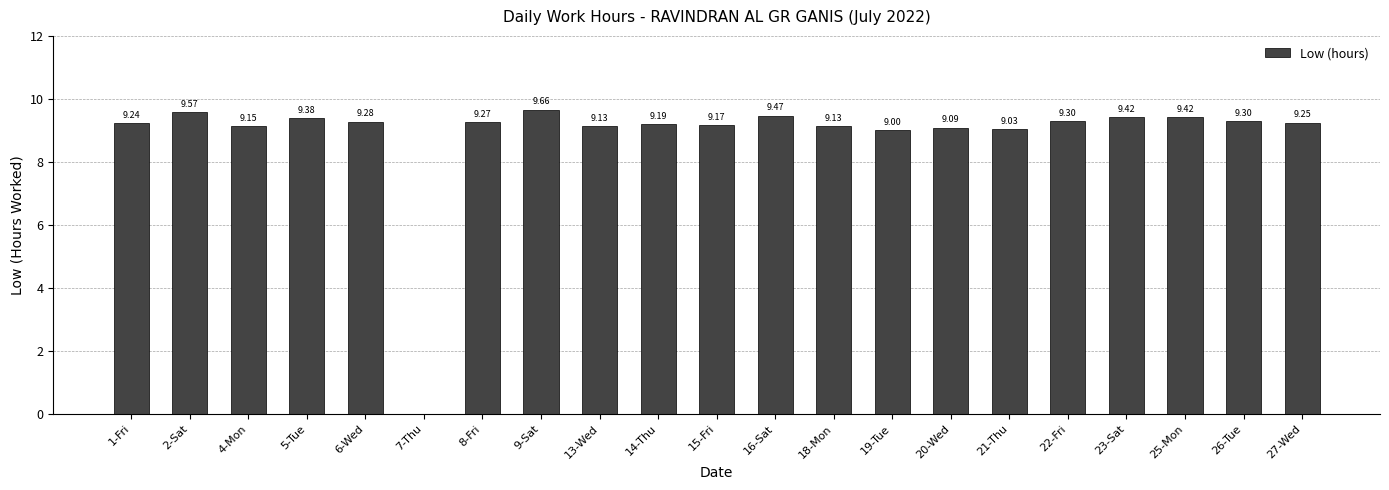

Is it true that the value at 22-Fri is 9.3?

True